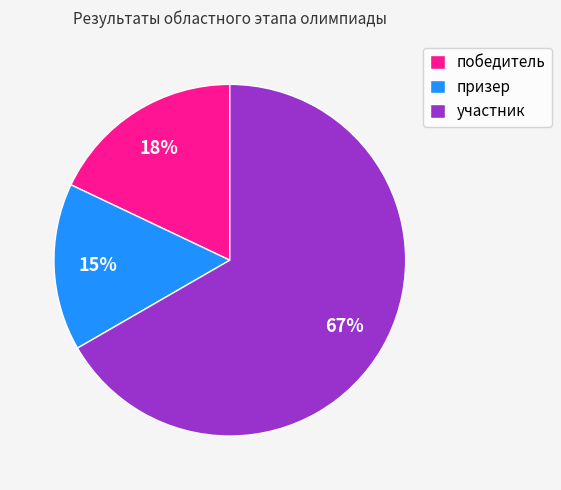

Combined, do участник and призер account for over 50%?

Yes